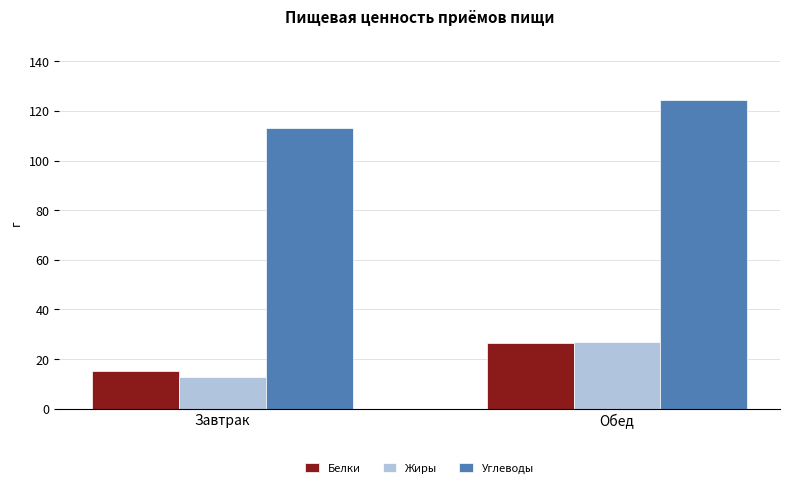

How many data points in Белки are less than 26?

1